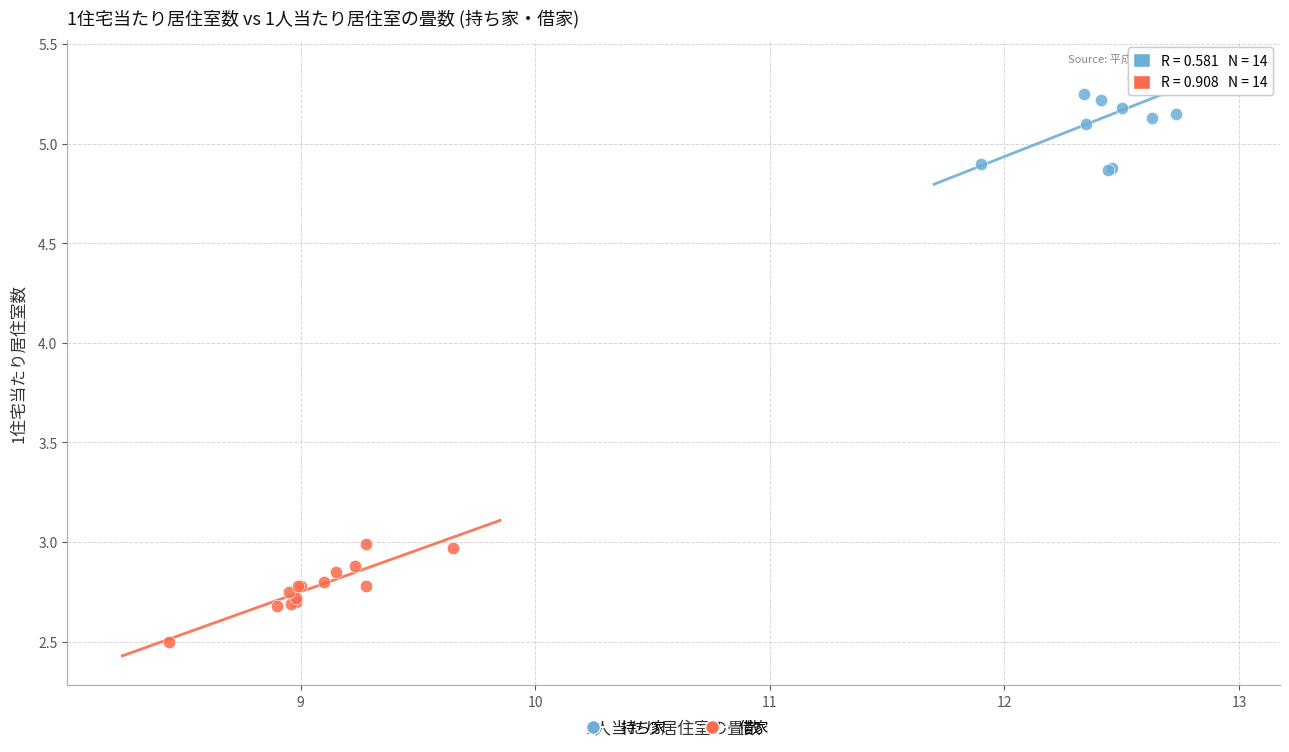

Which series contains the lowest Y value?

借家